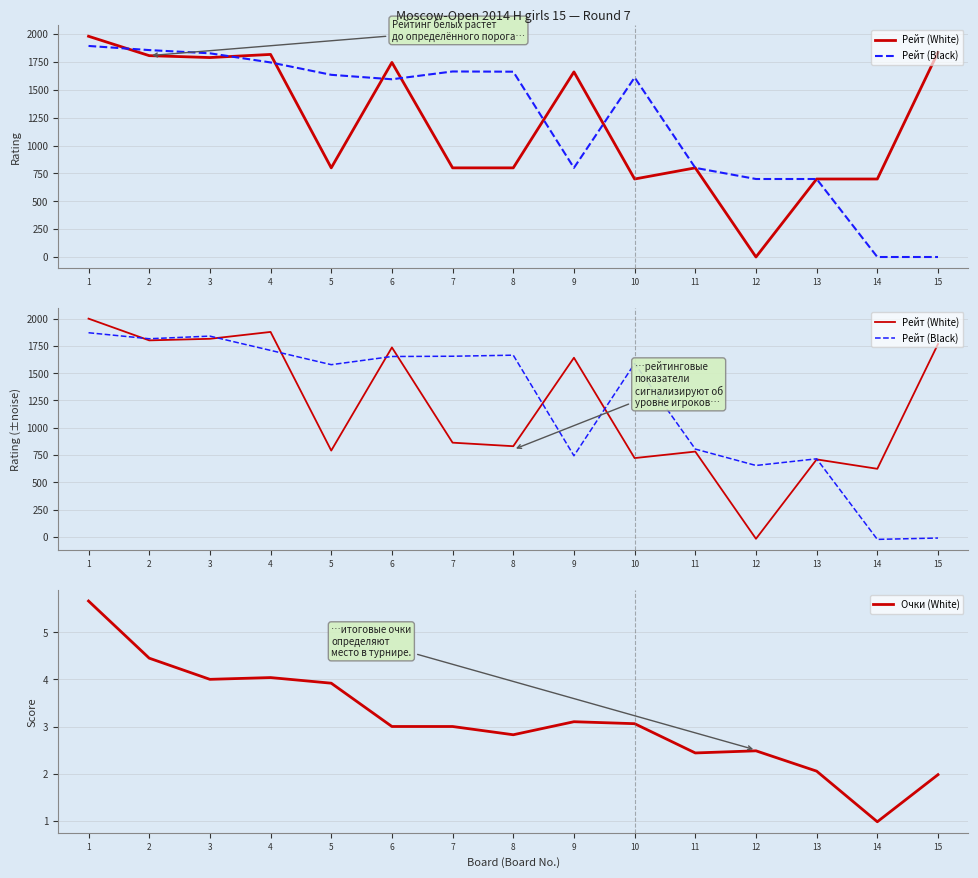

How many intersections are there between Рейт (White) and Рейт (Black)?

8